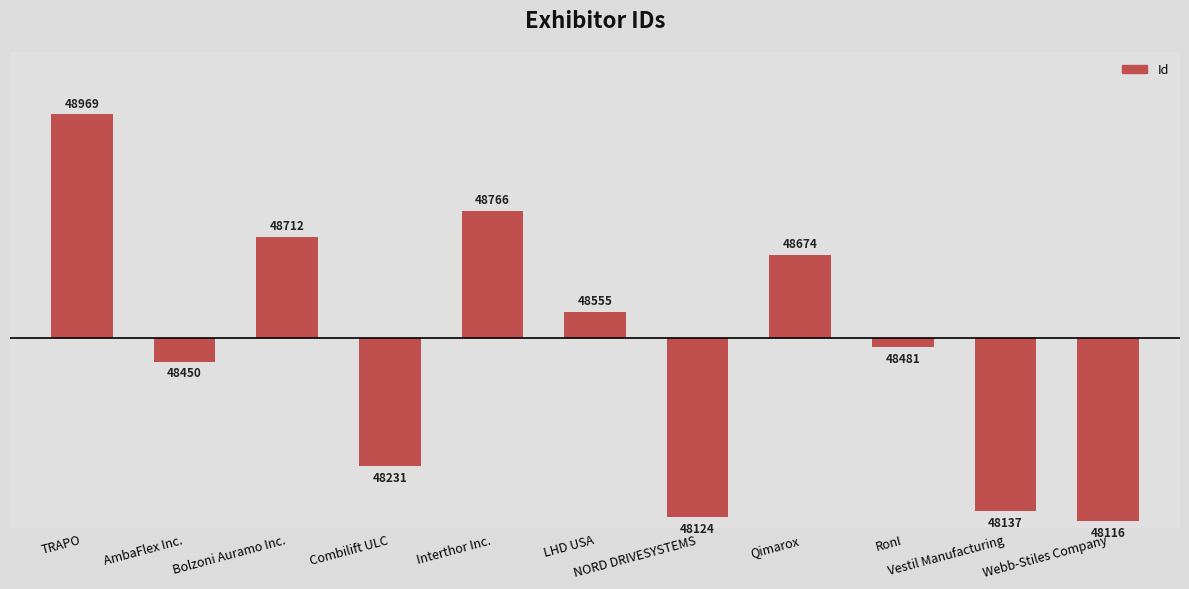

Where does the data first go above -19?

TRAPO